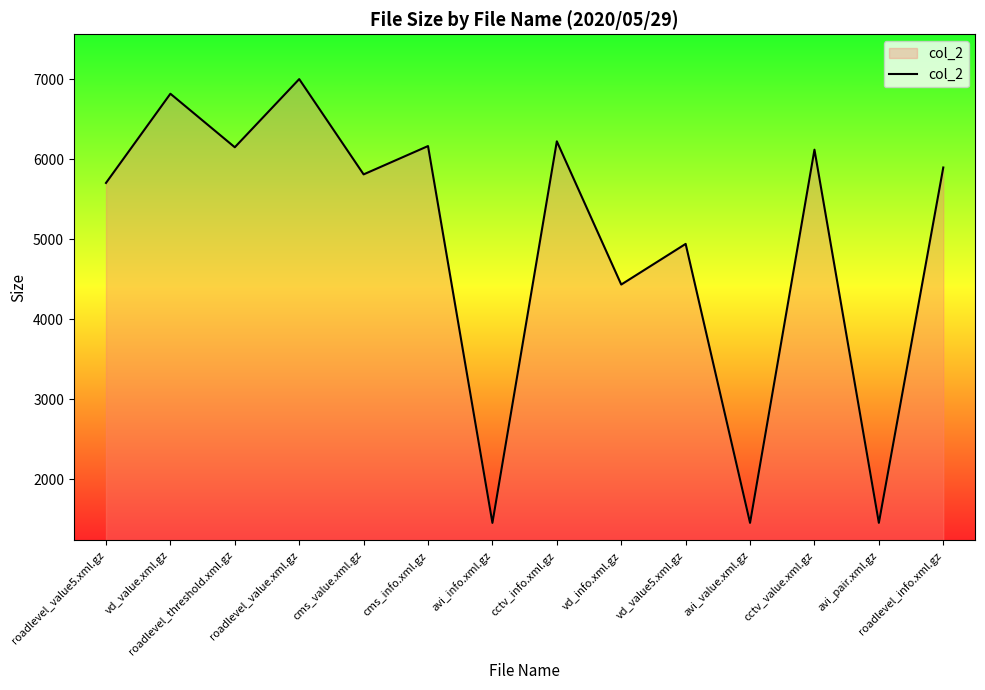

Between vd_value.xml.gz and roadlevel_value.xml.gz, which is larger?

roadlevel_value.xml.gz